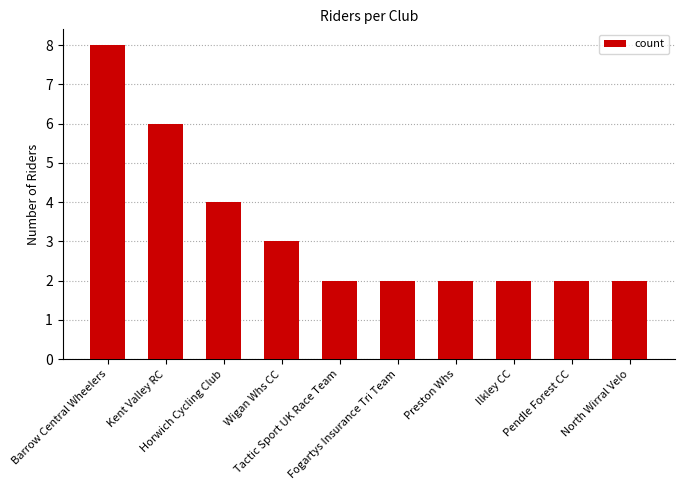

What is the label of the 4th bar from the right?

Preston Whs